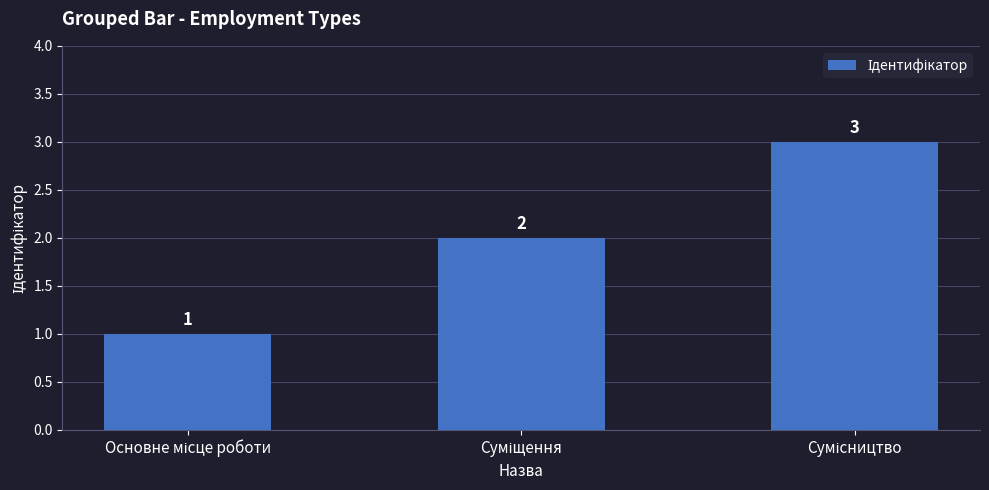

What is the value of the 3rd bar from the left?

3